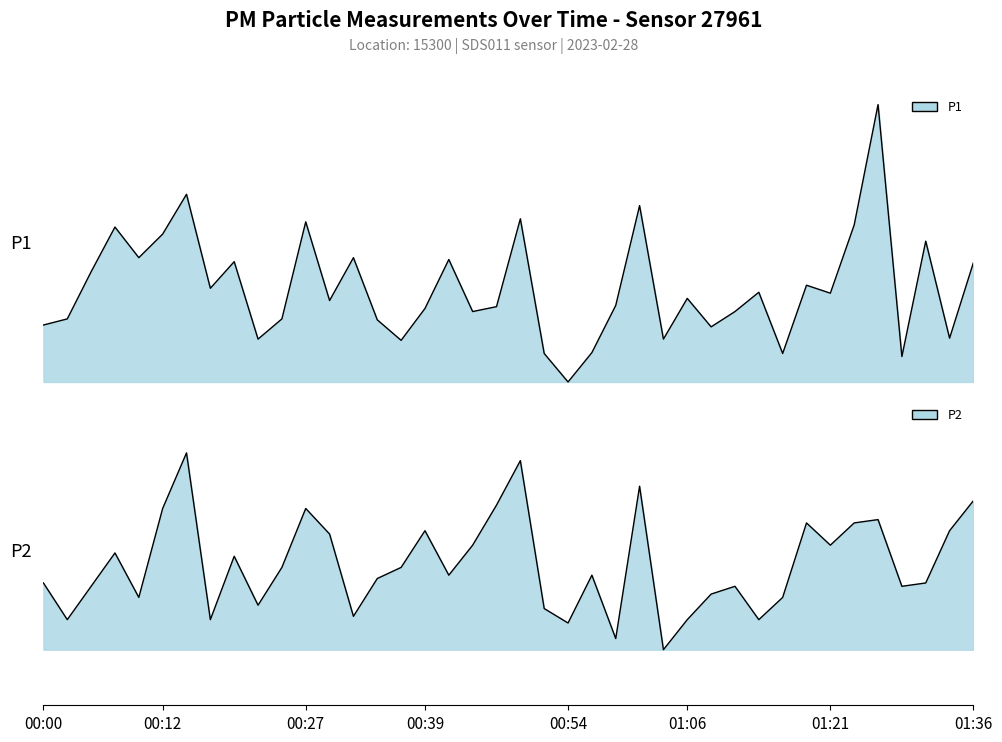

Read the P2 value at 00:07.

3.1